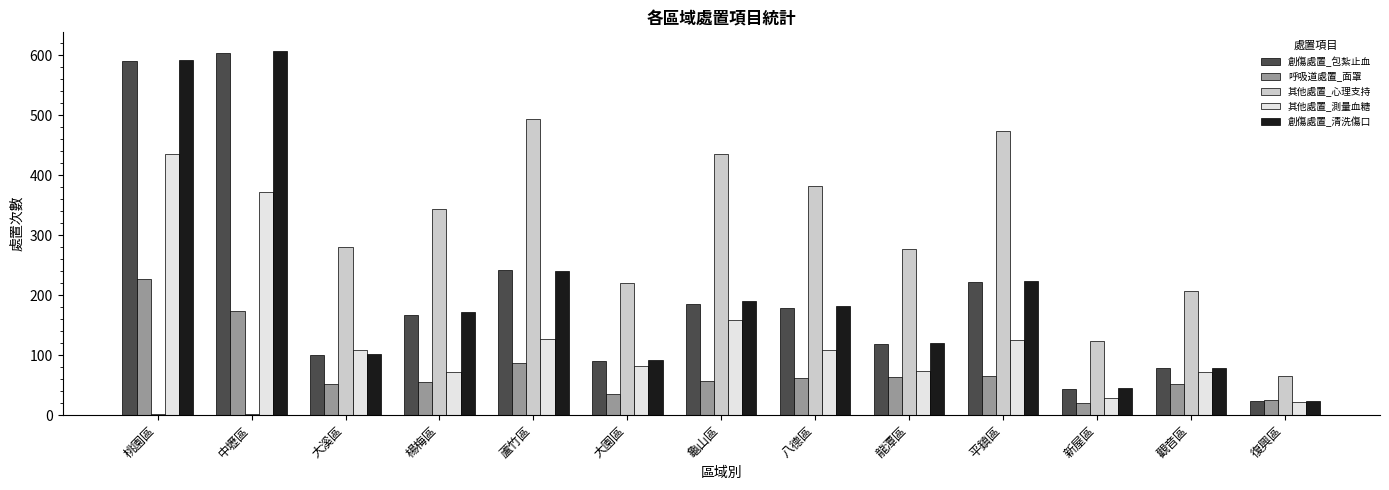

What is the sum of all 創傷處置_包紮止血 values?

2642